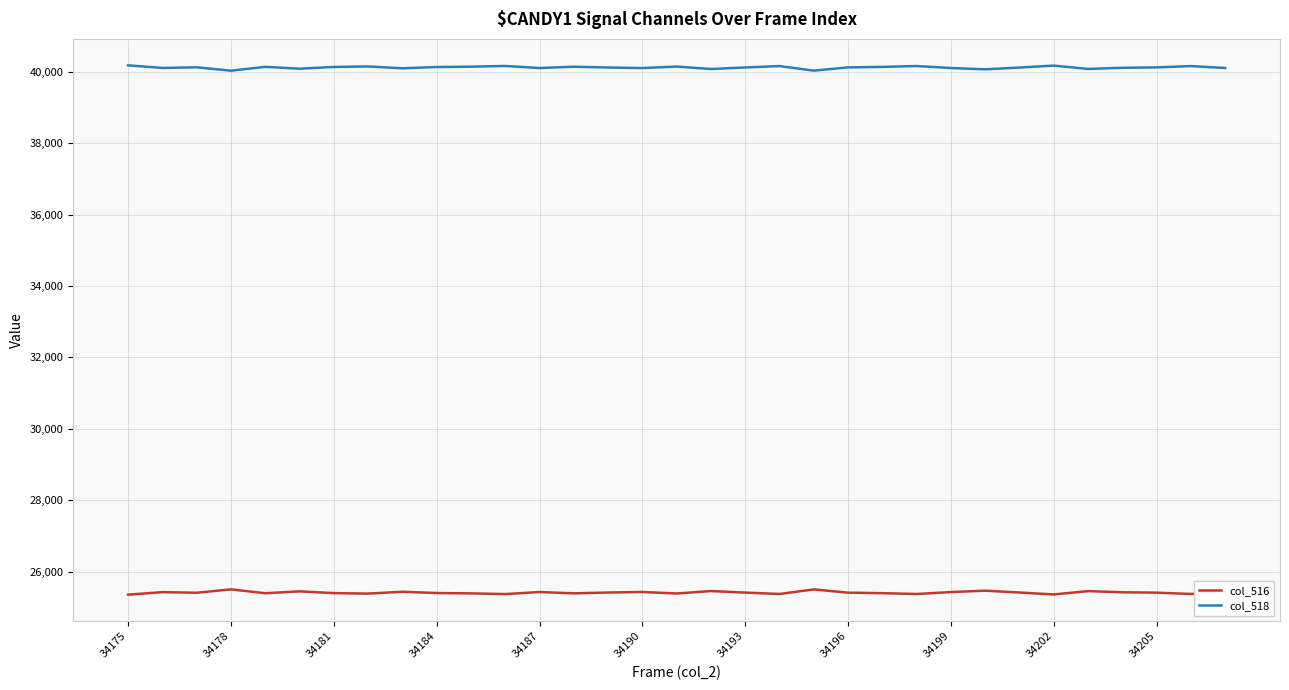

How many lines are shown in the chart?

2